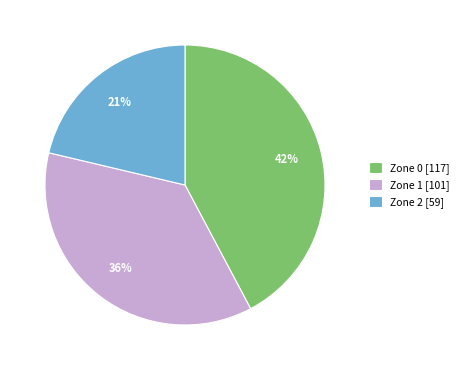

Is Zone 2 the majority of the pie?

No